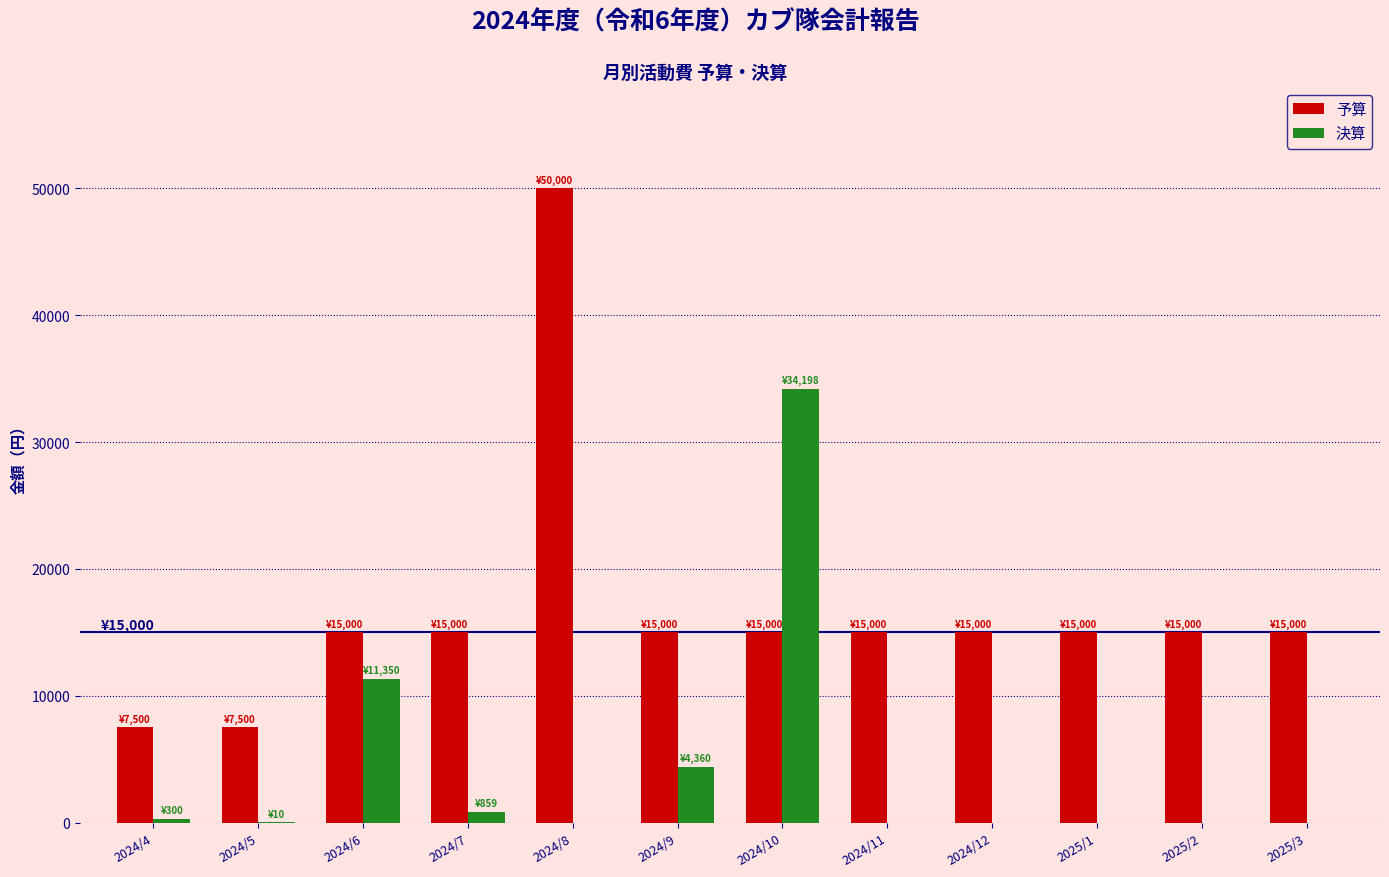

Which series changed the most between 2024/10 and 2024/11?

決算